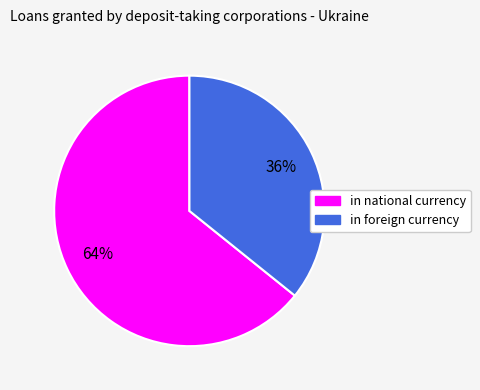

What is the ratio of the value at in national currency to the value at in foreign currency?

1.8